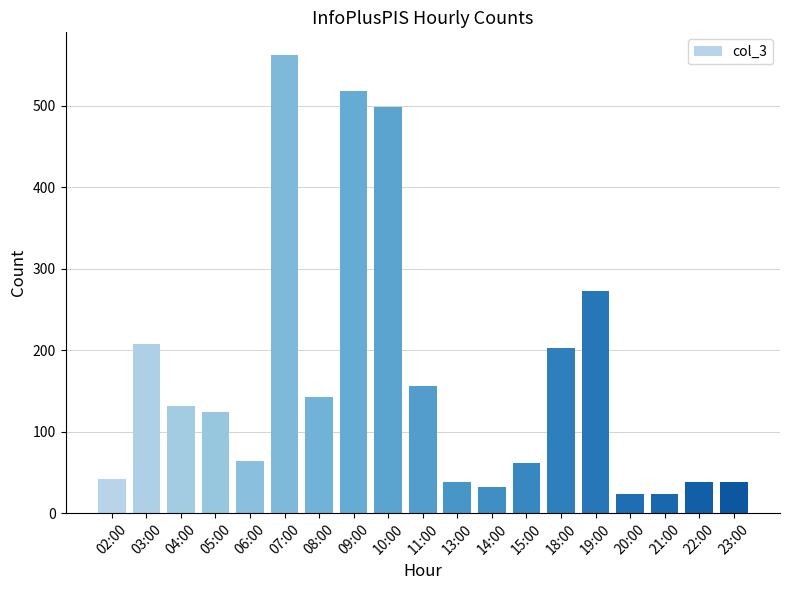

True or false: the data shows 42 at 02:00.

True